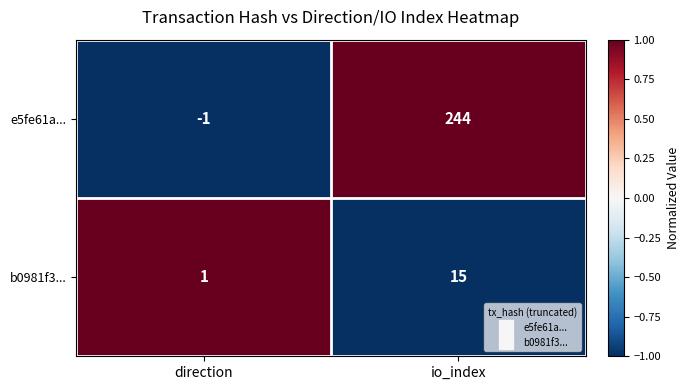

At how many categories does at least one series exceed 0?

2